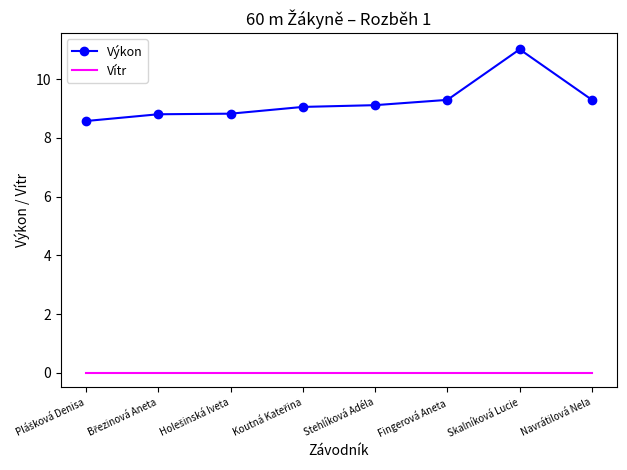

Count the number of data series in this chart.

2